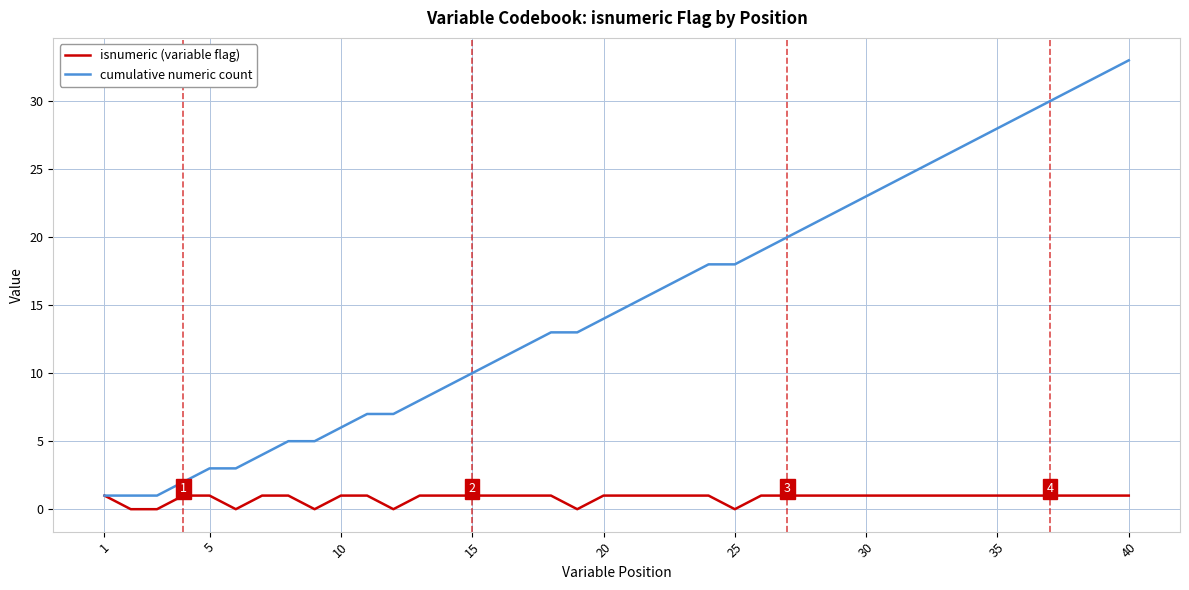

Rank the series by their average value, from lowest to highest.

isnumeric (variable flag), cumulative numeric count